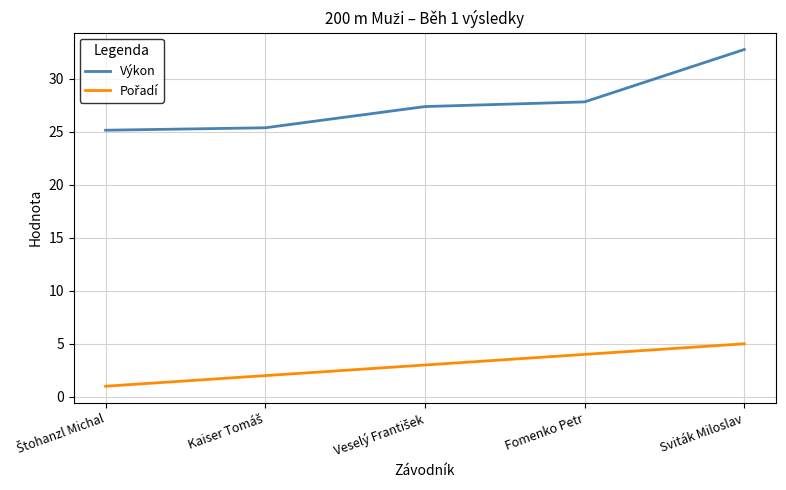

What is the minimum value for Výkon?

25.1